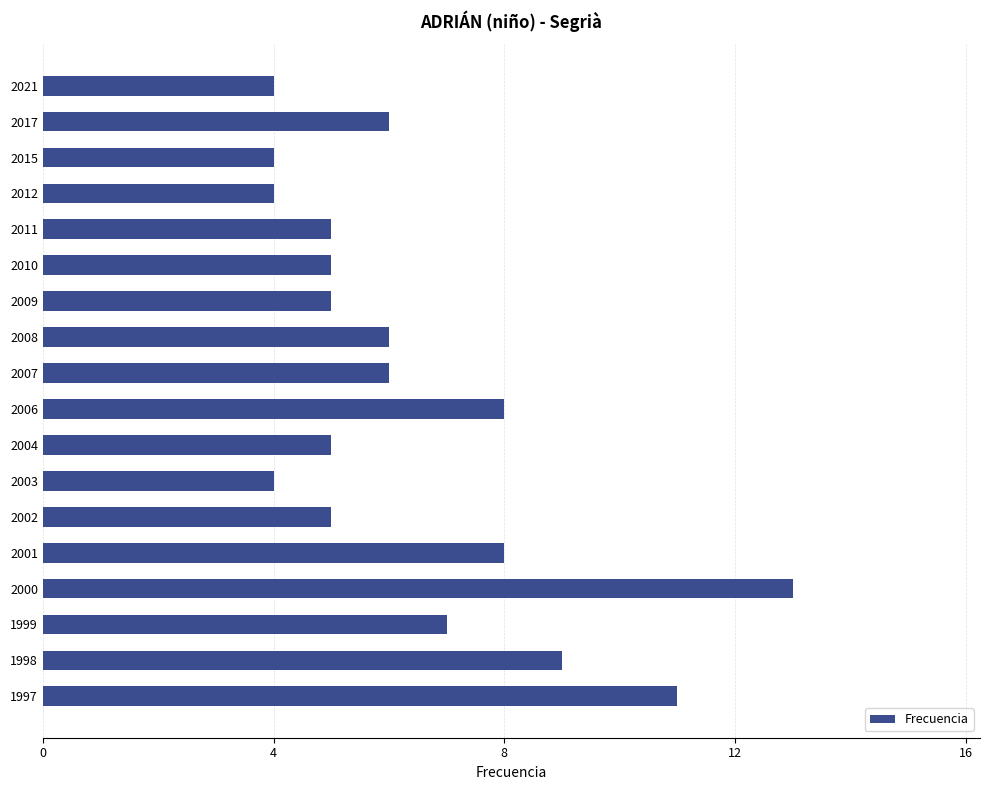

Does the chart contain any negative values?

No